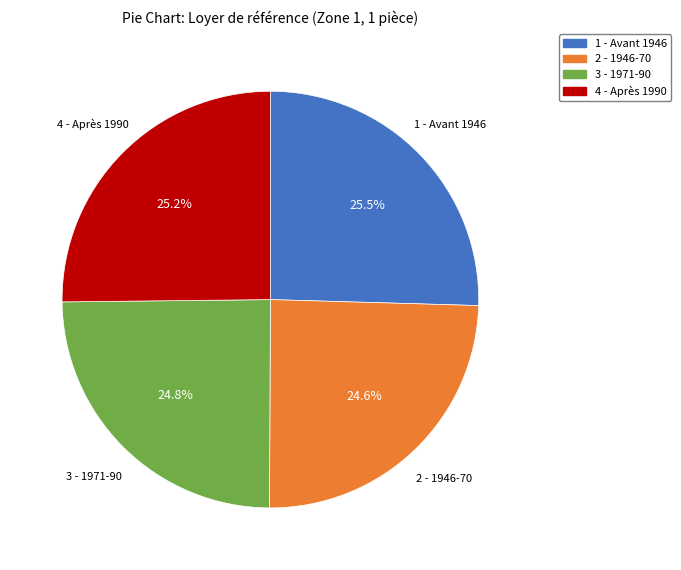

What is the ratio of the value at 1 - Avant 1946 to the value at 4 - Après 1990?

1.0